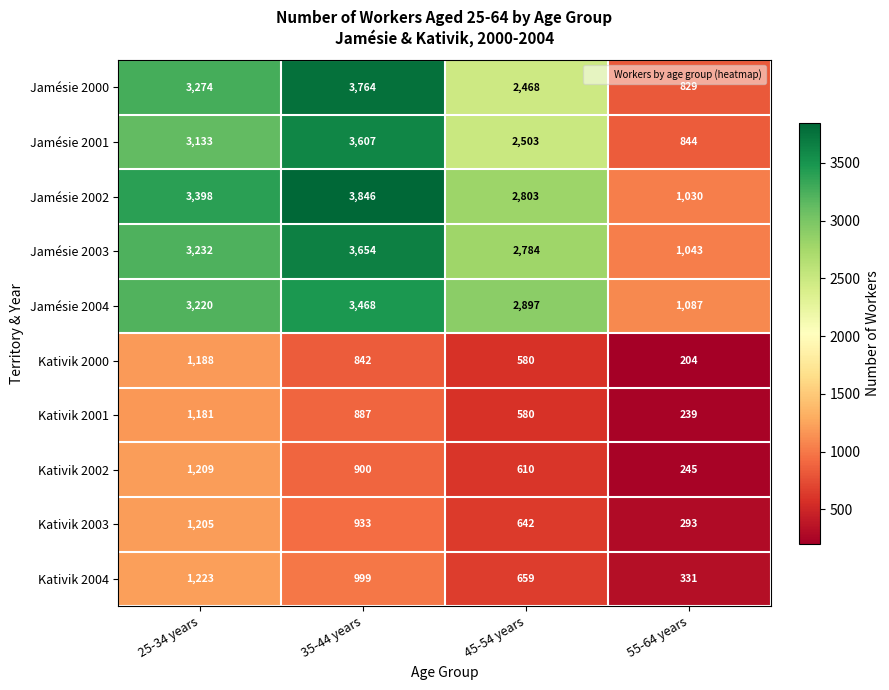

What is the lowest value of the Jamésie 2003 series?

1043